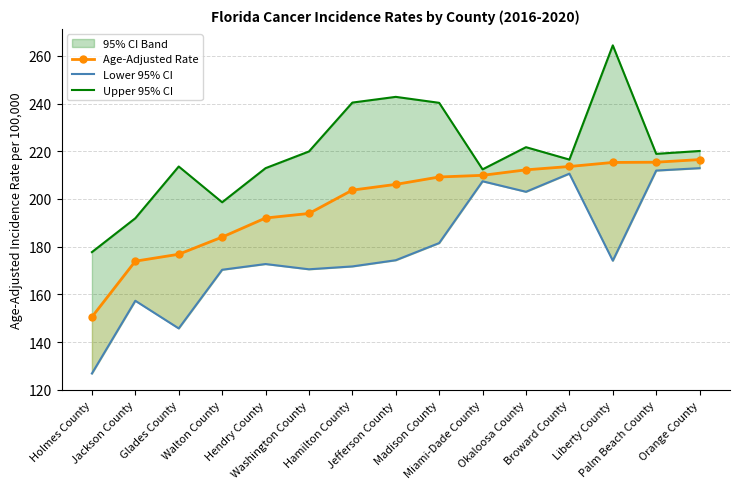

What is the average value of the Upper 95% CI series?

219.5